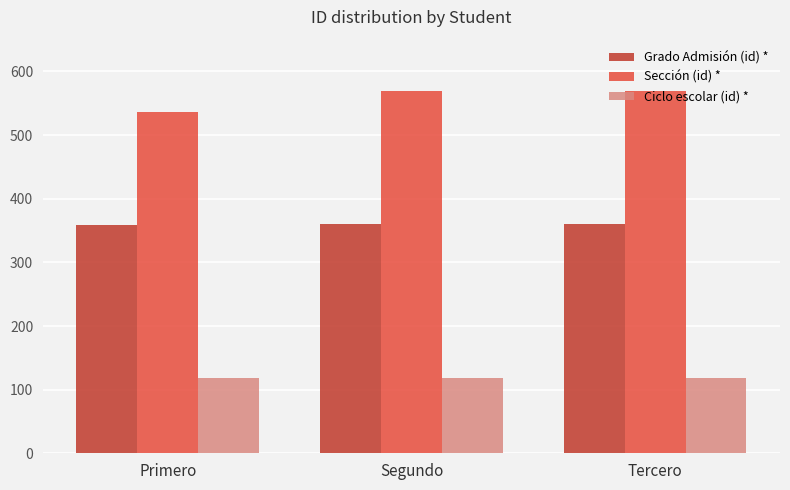

What is the difference between the highest and lowest values at Segundo?

451